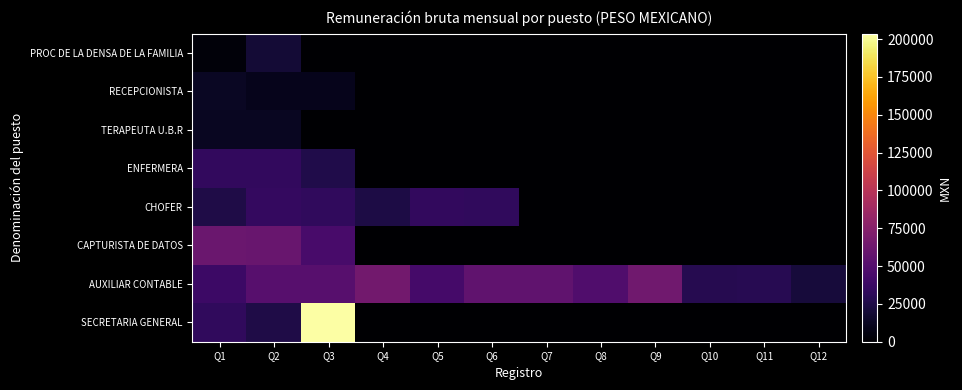

Count the number of data series in this chart.

8